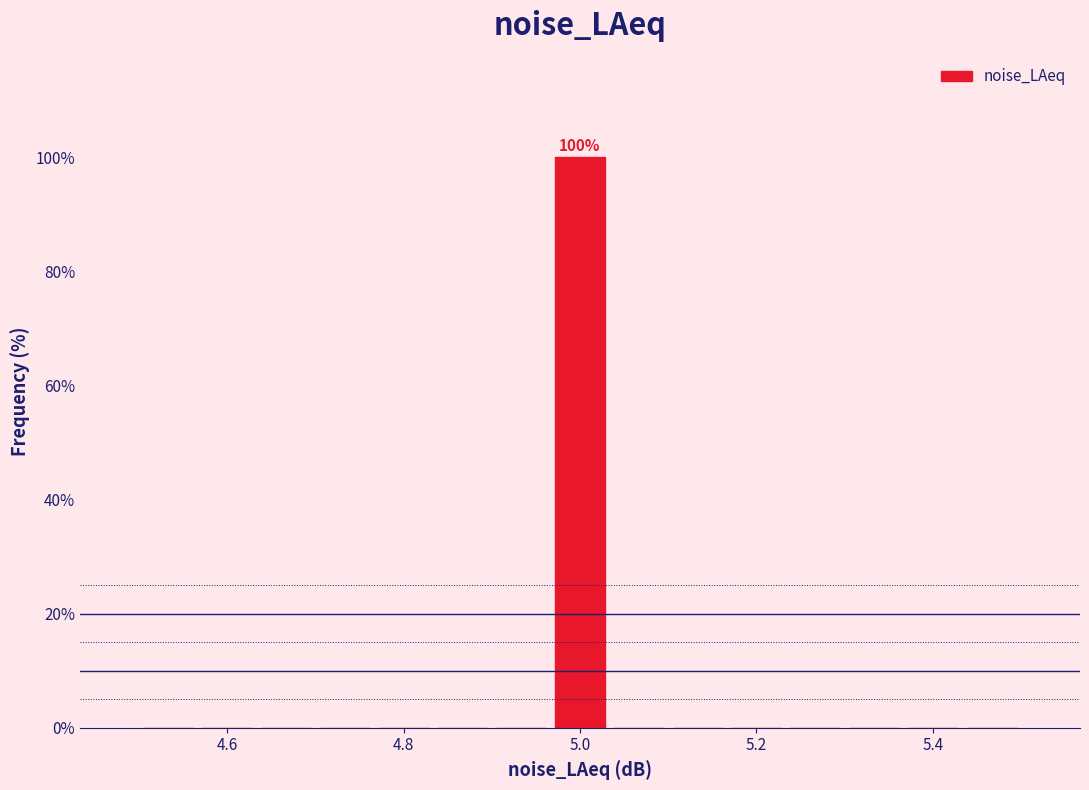

Around what value on the x-axis is the tallest bar? Give the approximate position of its centre, as read against the axis.

5.00